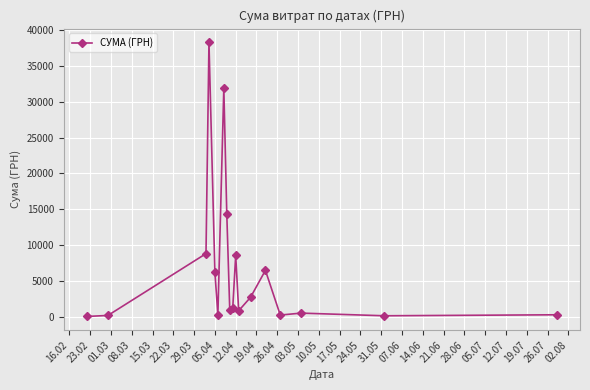

What is the average value?

6768.9